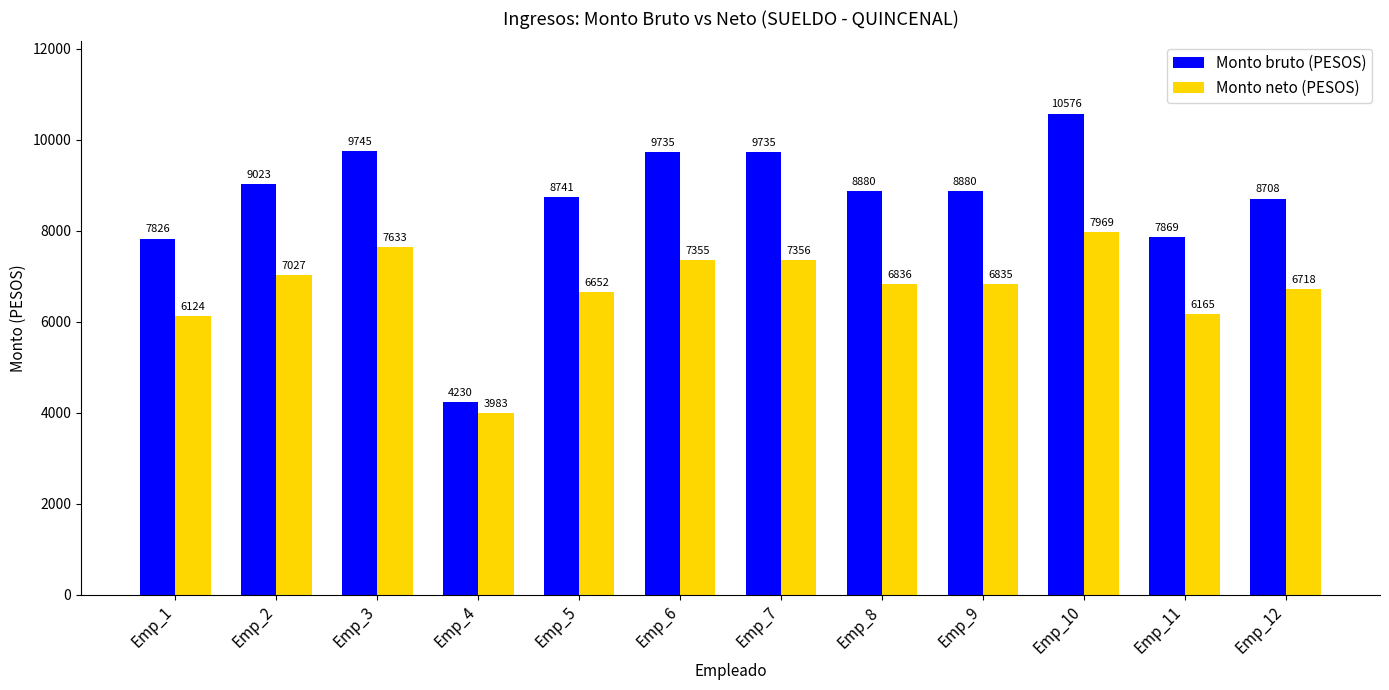

What is the difference between the highest and lowest values at Emp_7?

2379.8